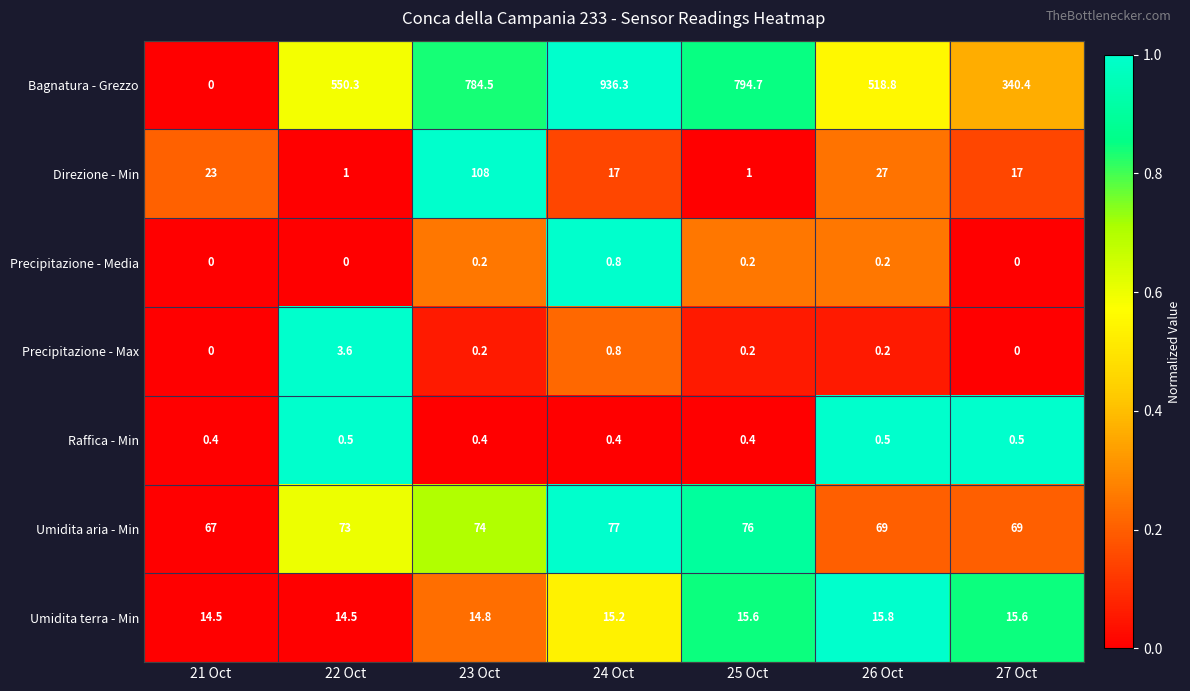

The Bagnatura - Grezzo series shows 550.3 at 22 Oct. True or false?

True